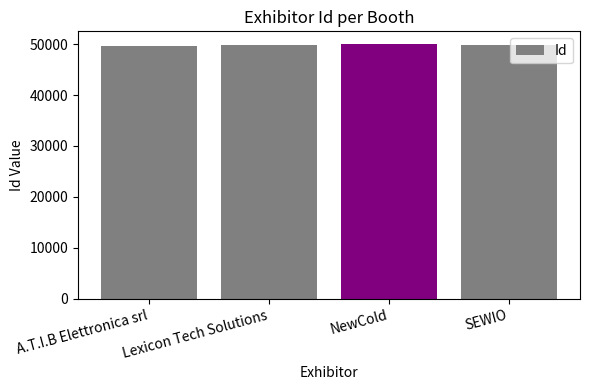

What position from the left is A.T.I.B Elettronica srl?

1